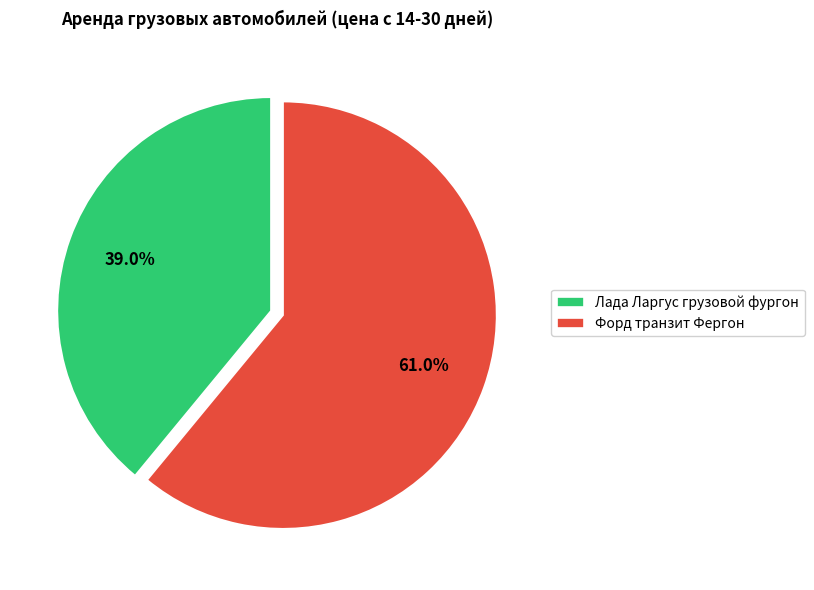

To the nearest percent, what percentage of the pie is Лада Ларгус грузовой фургон?

39%